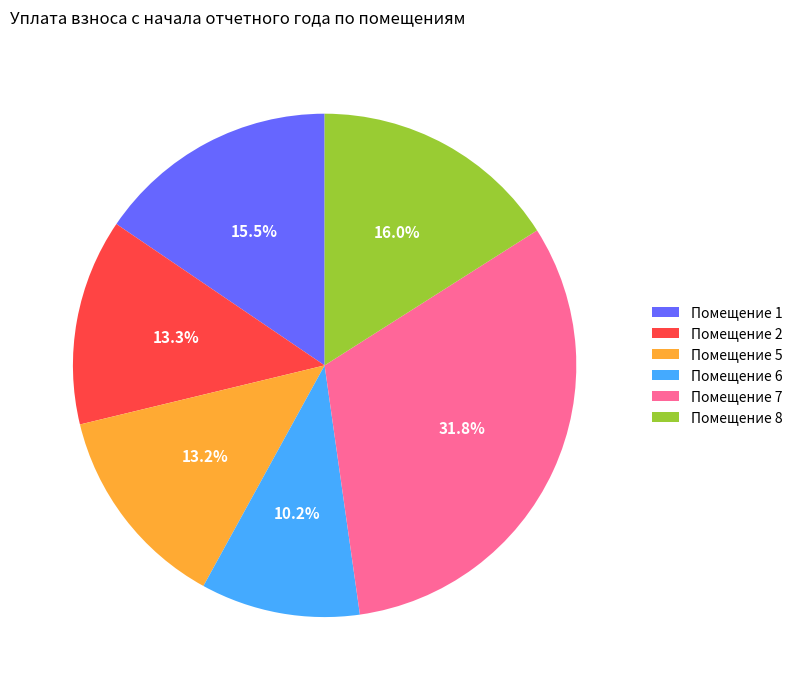

Which slice is the smallest?

Помещение 6